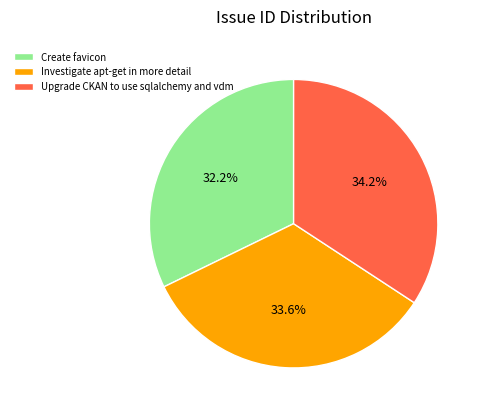

How much of the chart is everything except Investigate apt-get in more detail?

66.4%